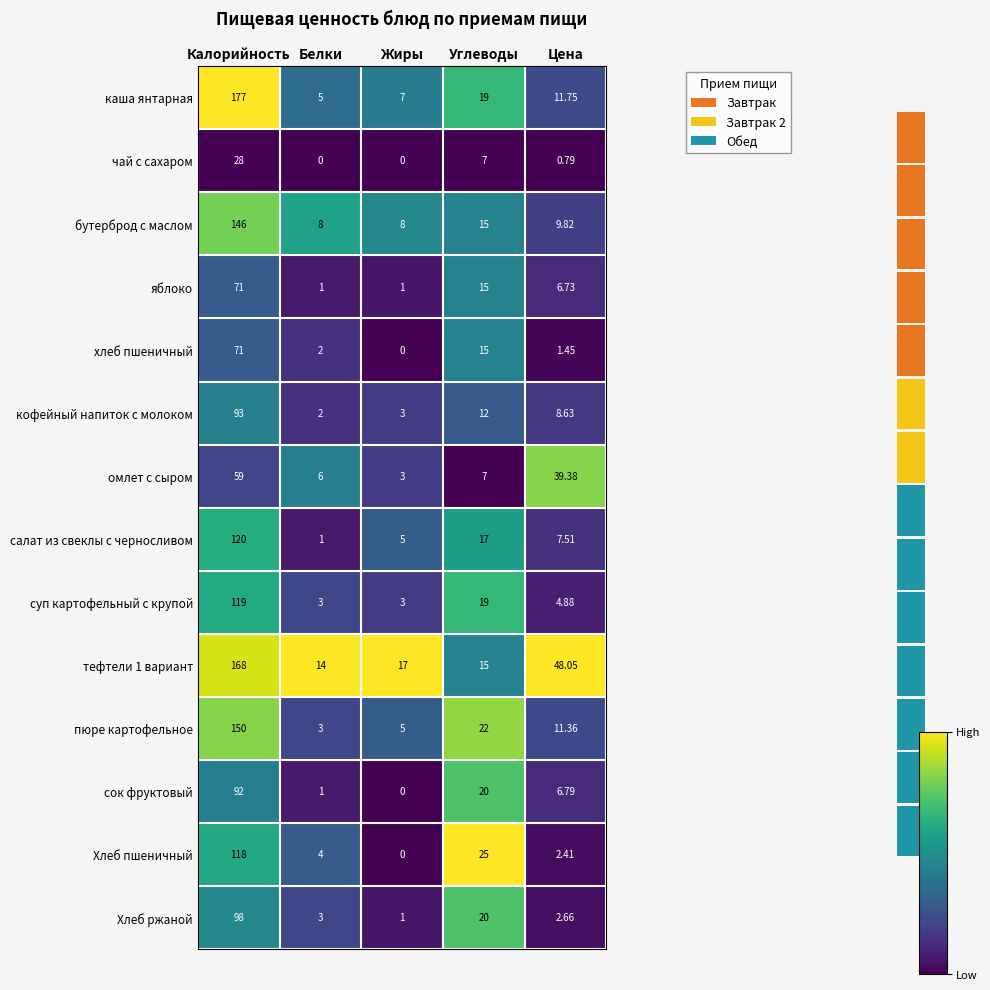

Reading left to right, what are all the values shown in this chart?

каша янтарная: Калорийность=177.0	Белки=5.0	Жиры=7.0	Углеводы=19.0	Цена=11.8
чай с сахаром: Калорийность=28.0	Белки=0.0	Жиры=0.0	Углеводы=7.0	Цена=0.8
бутерброд с маслом: Калорийность=146.0	Белки=8.0	Жиры=8.0	Углеводы=15.0	Цена=9.8
яблоко: Калорийность=71.0	Белки=1.0	Жиры=1.0	Углеводы=15.0	Цена=6.7
хлеб пшеничный: Калорийность=71.0	Белки=2.0	Жиры=0.0	Углеводы=15.0	Цена=1.4
кофейный напиток с молоком: Калорийность=93.0	Белки=2.0	Жиры=3.0	Углеводы=12.0	Цена=8.6
омлет с сыром: Калорийность=59.0	Белки=6.0	Жиры=3.0	Углеводы=7.0	Цена=39.4
салат из свеклы с черносливом: Калорийность=120.0	Белки=1.0	Жиры=5.0	Углеводы=17.0	Цена=7.5
суп картофельный с крупой: Калорийность=119.0	Белки=3.0	Жиры=3.0	Углеводы=19.0	Цена=4.9
тефтели 1 вариант: Калорийность=168.0	Белки=14.0	Жиры=17.0	Углеводы=15.0	Цена=48.0
пюре картофельное: Калорийность=150.0	Белки=3.0	Жиры=5.0	Углеводы=22.0	Цена=11.4
сок фруктовый: Калорийность=92.0	Белки=1.0	Жиры=0.0	Углеводы=20.0	Цена=6.8
Хлеб пшеничный: Калорийность=118.0	Белки=4.0	Жиры=0.0	Углеводы=25.0	Цена=2.4
Хлеб ржаной: Калорийность=98.0	Белки=3.0	Жиры=1.0	Углеводы=20.0	Цена=2.7